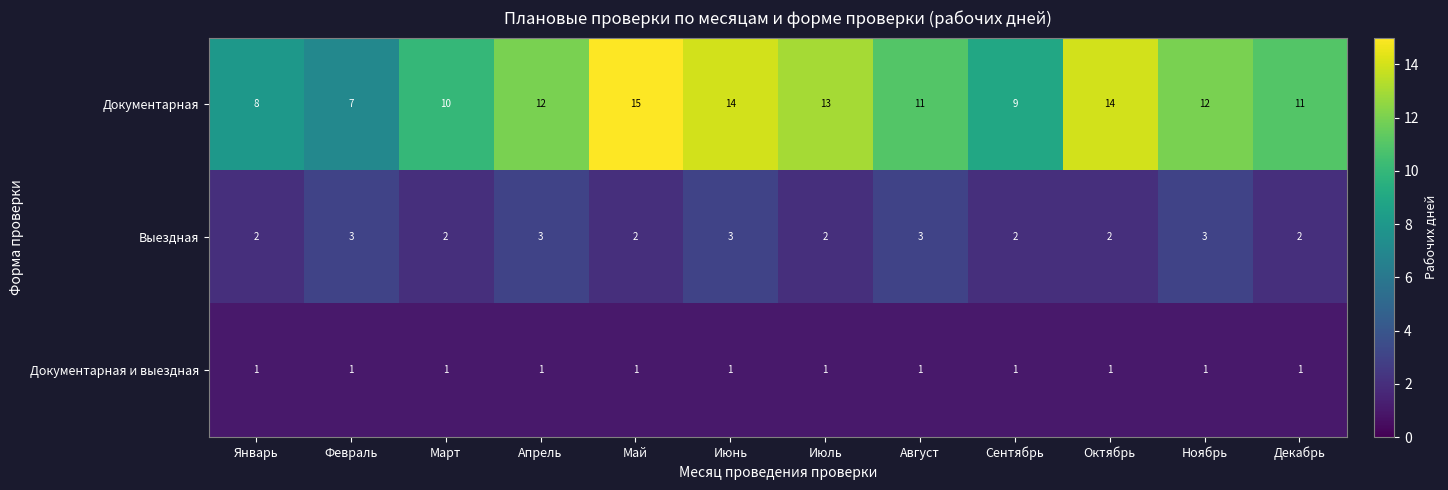

Is it true that Выездная equals 5 at Июнь?

False